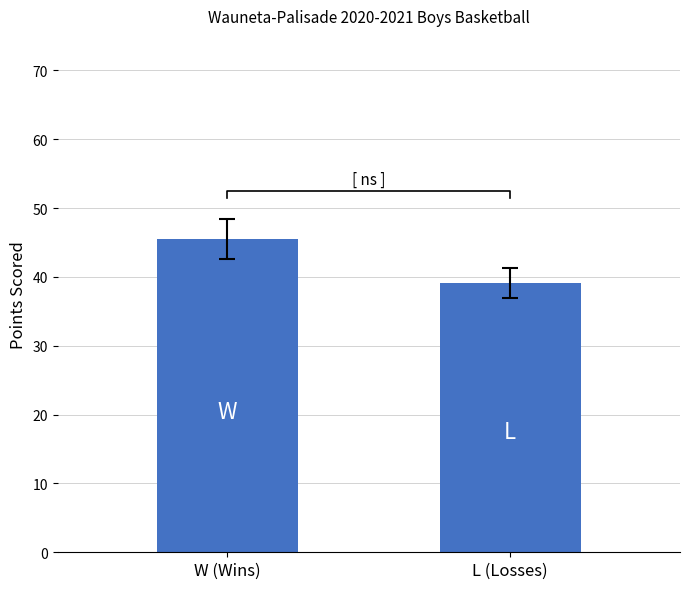

What is the label of the 2nd bar from the left?

L (Losses)